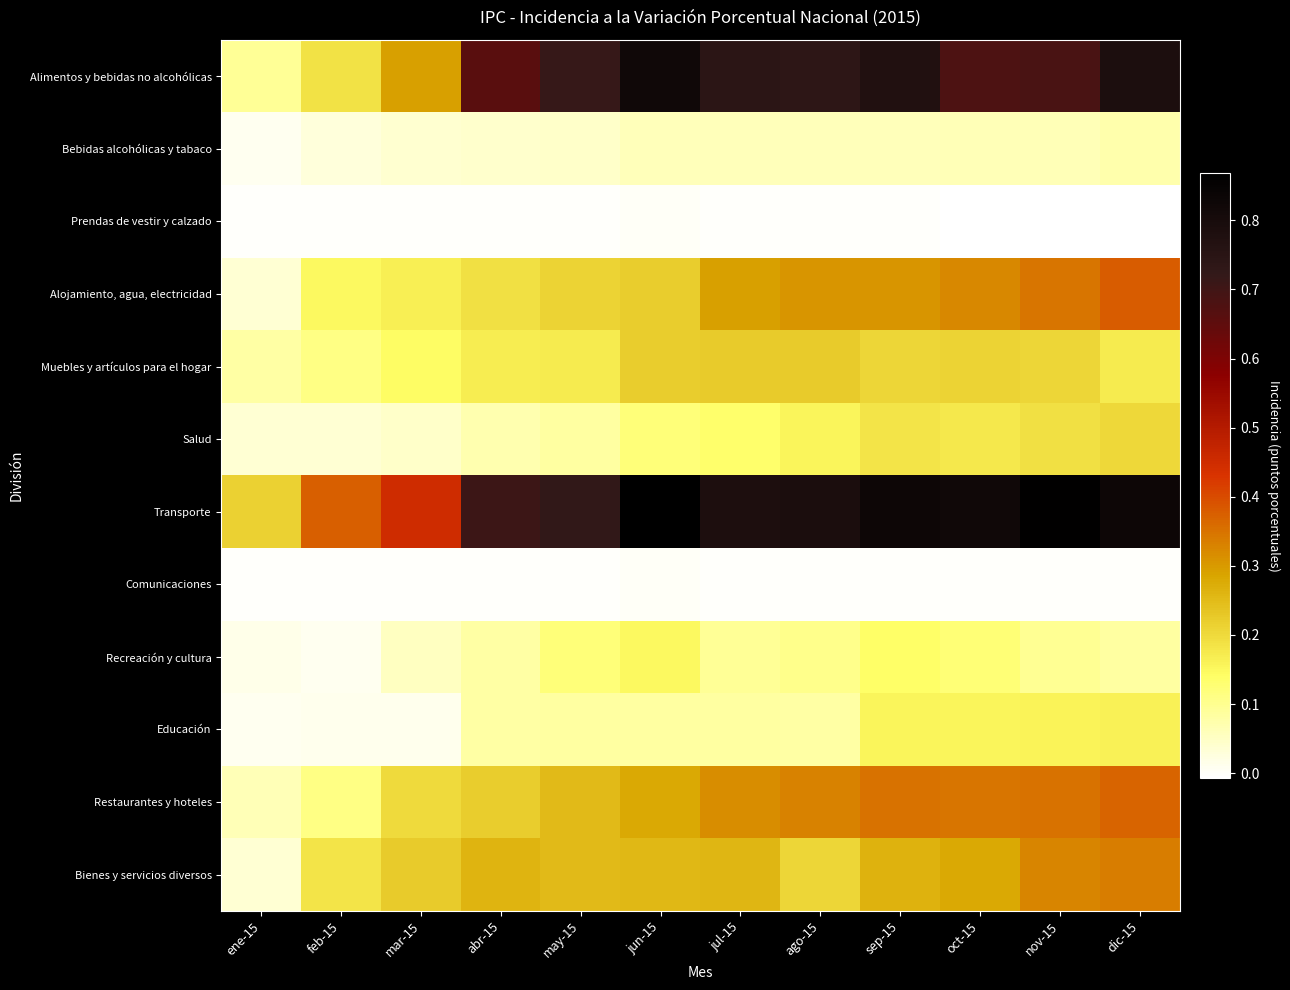

At which category is the sum across all series the highest?

dic-15